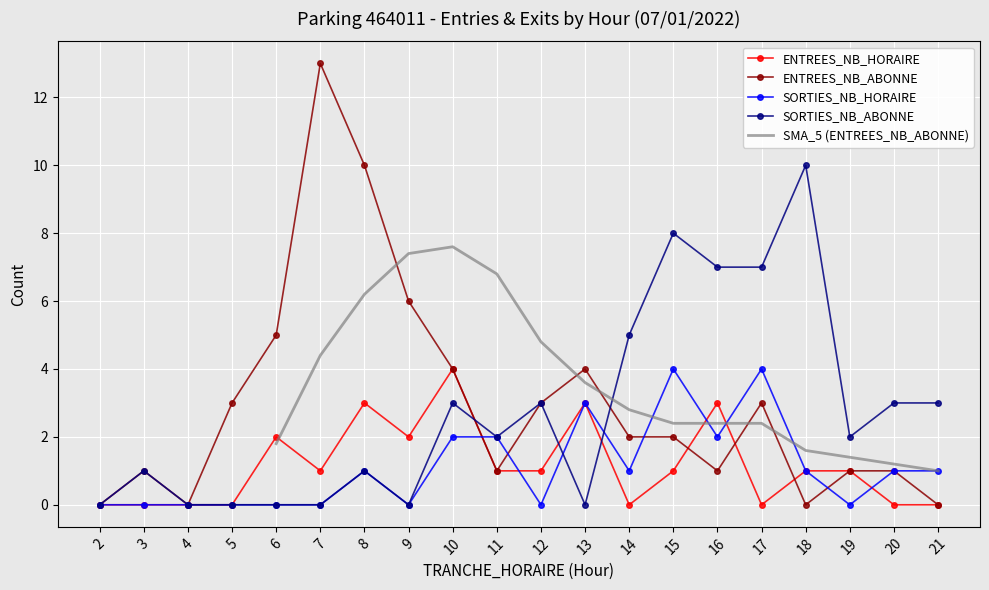

What is the maximum value for SORTIES_NB_HORAIRE?

4